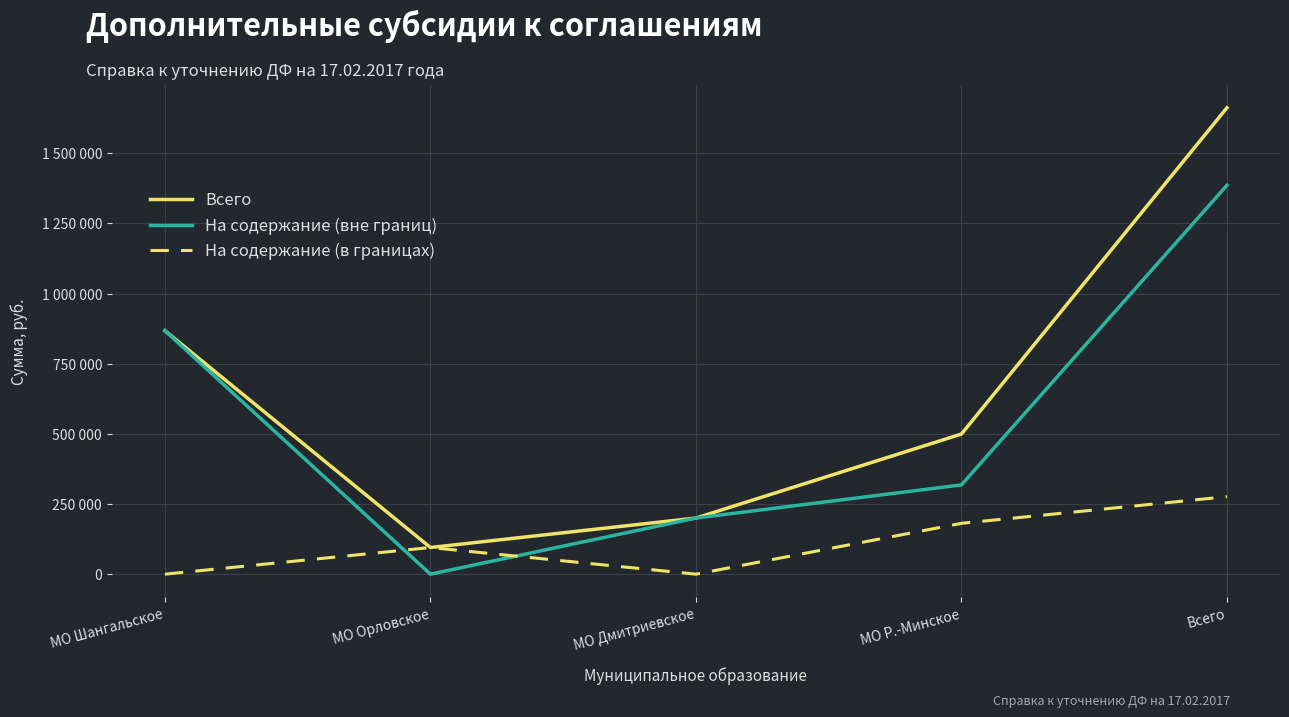

Is this an area chart (filled region under the line)?

No